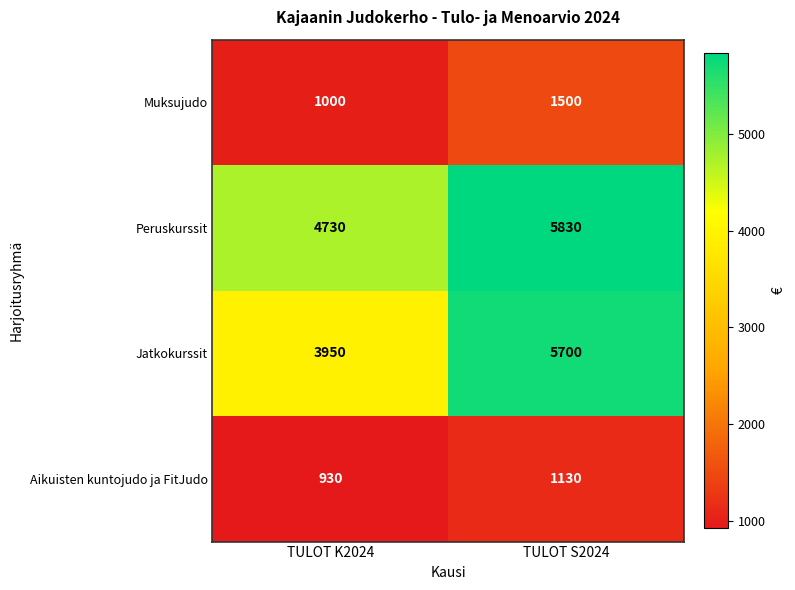

Reading right to left, extract all data points from this chart.

Muksujudo: 1500	1000
Peruskurssit: 5830	4730
Jatkokurssit: 5700	3950
Aikuisten kuntojudo ja FitJudo: 1130	930